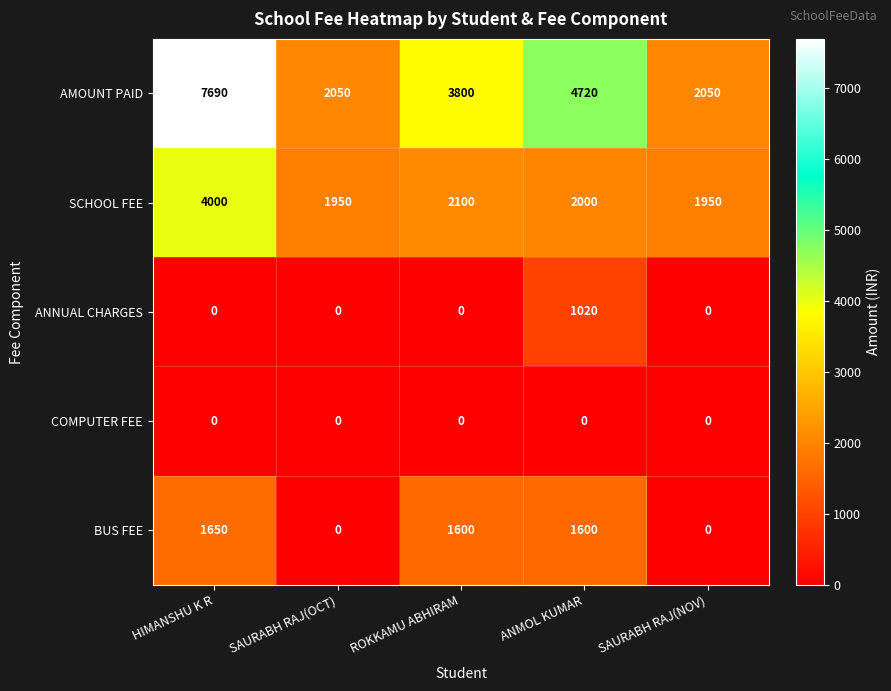

What is the maximum value shown in the chart?

7690